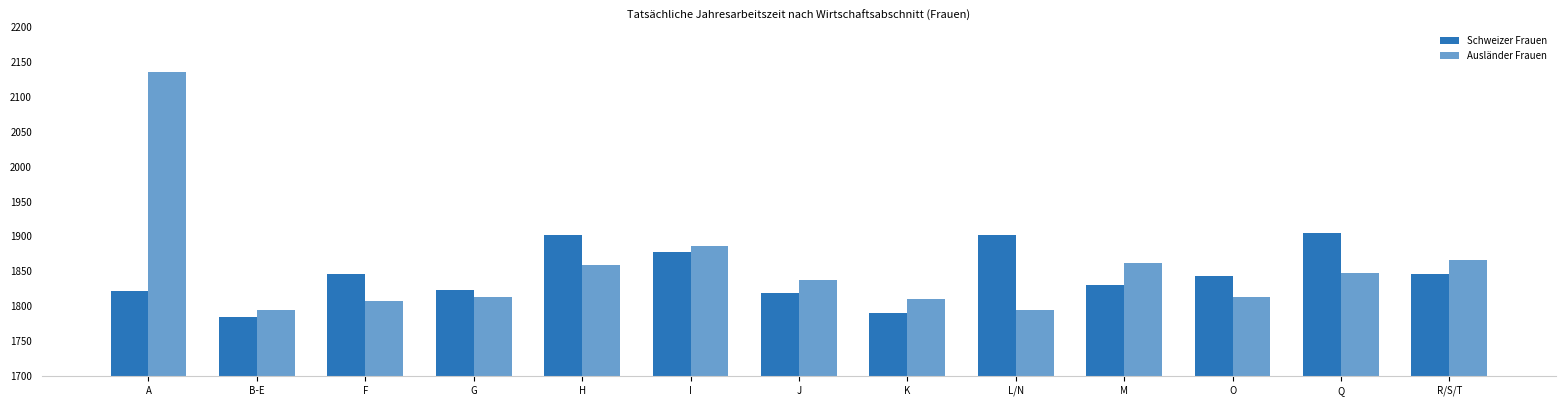

Does the chart contain any negative values?

No